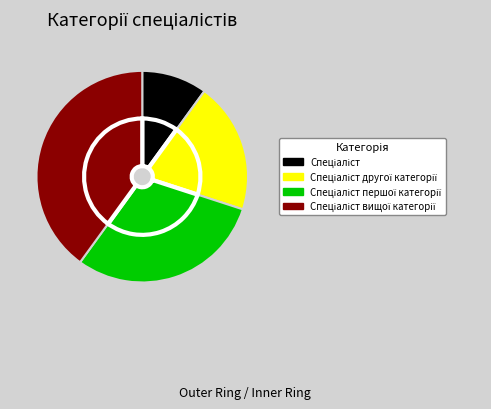

Is the sum of Спеціаліст другої категорії and Спеціаліст вищої категорії greater than half?

Yes